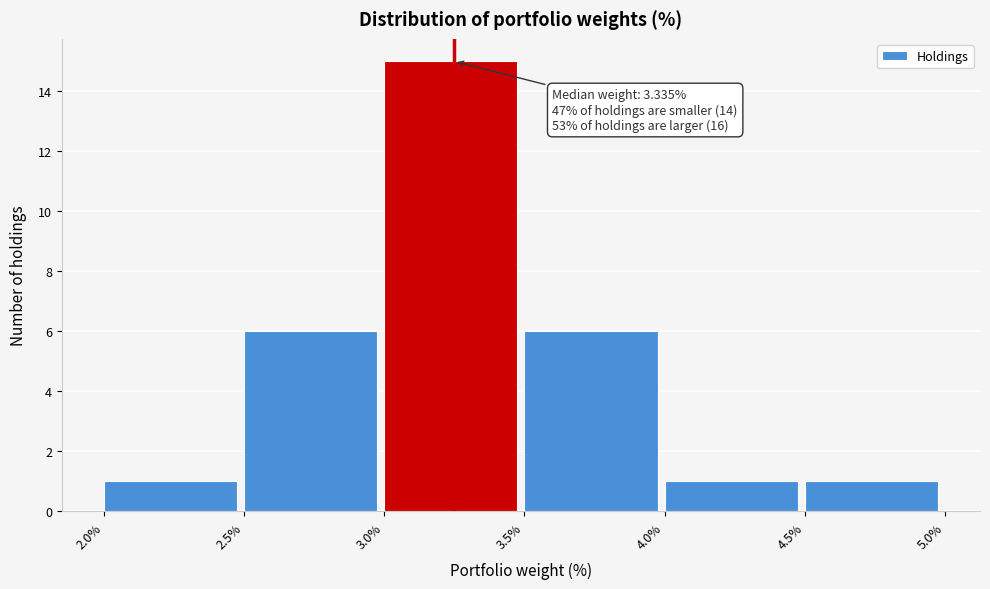

Which range on the x-axis has the tallest bar?

3.0% to 3.5%